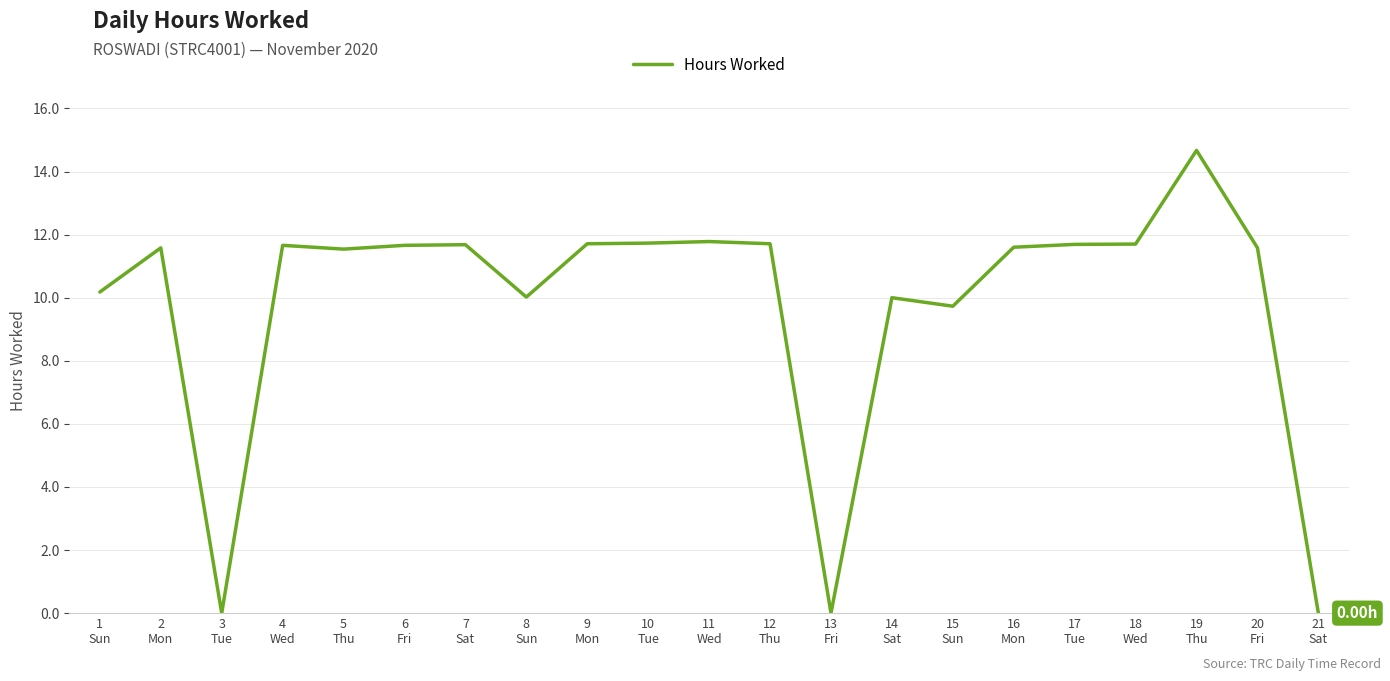

What is the difference between the maximum and minimum values?

14.7